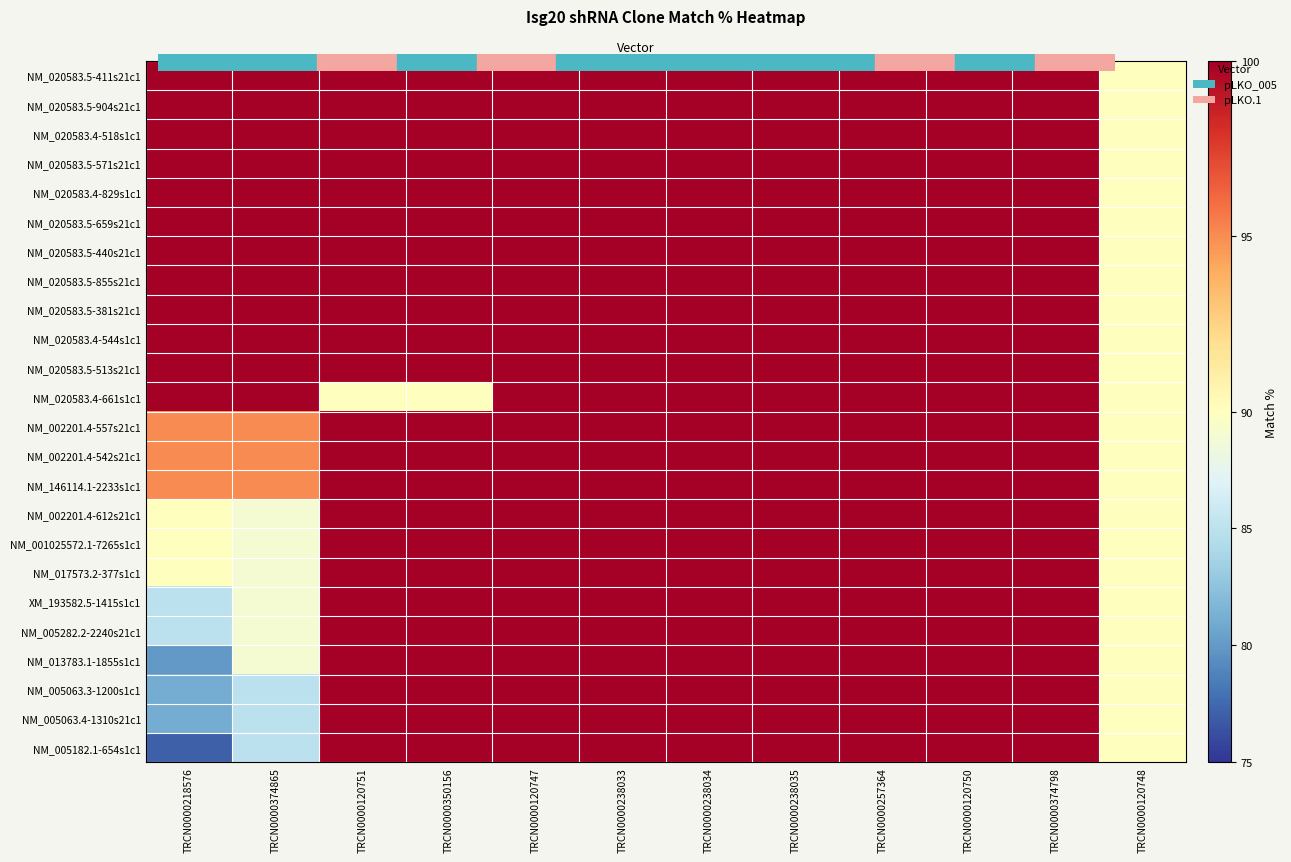

Which label corresponds to the smallest value in the chart?

TRCN0000218576